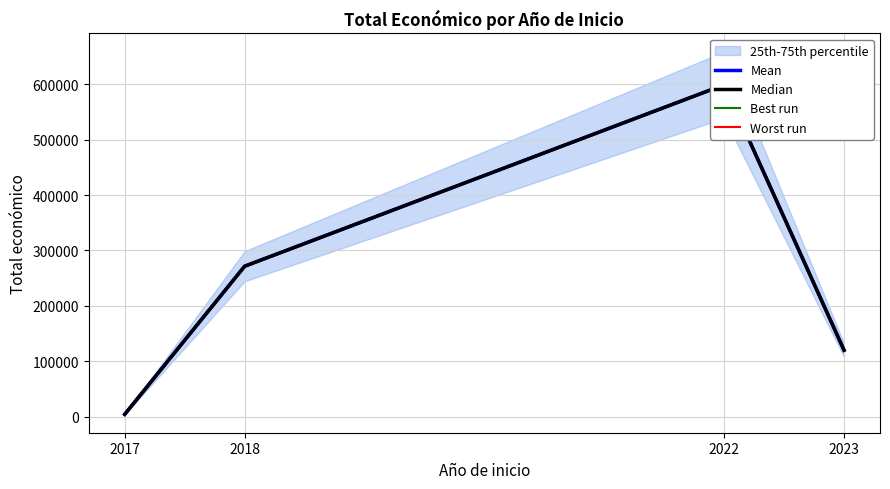

What is the total value across all series at 2017?

17280